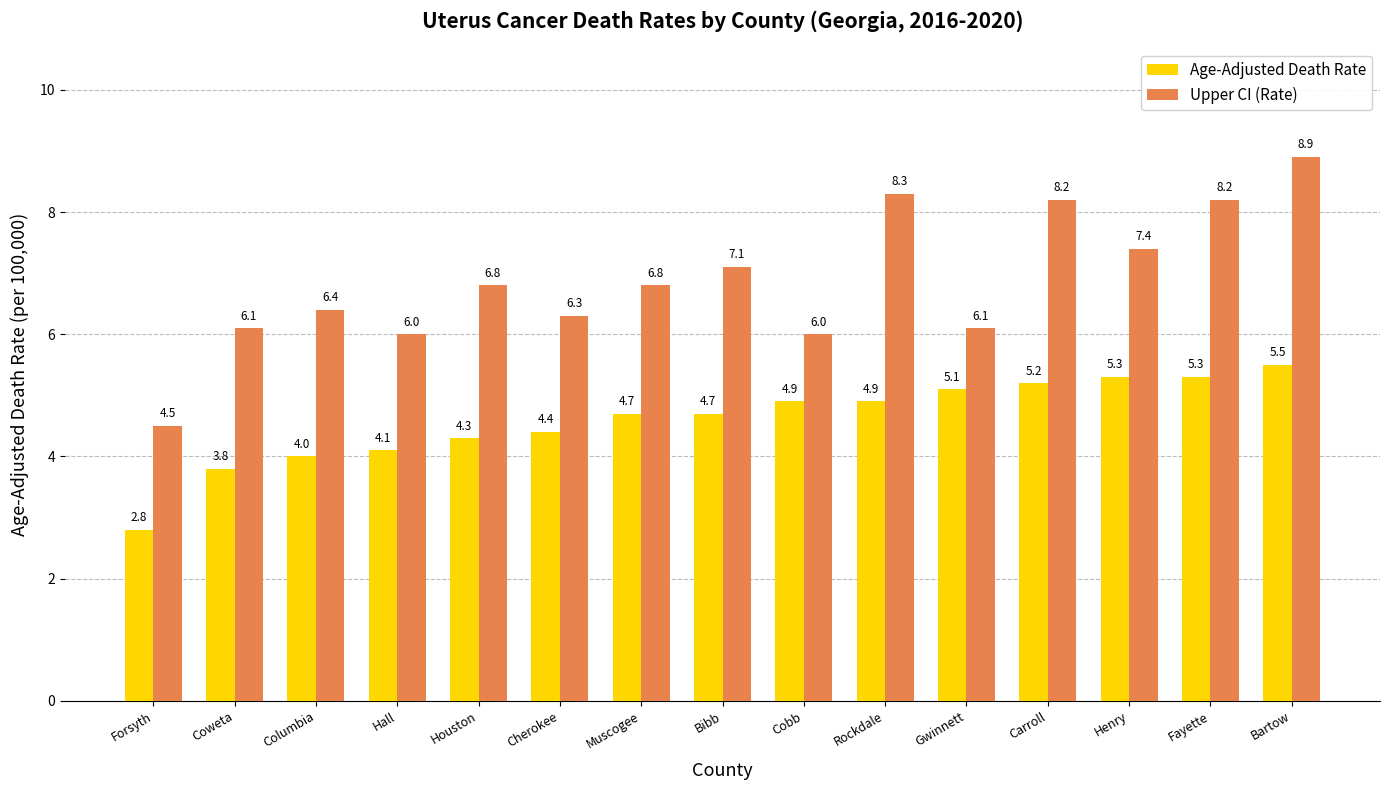

What value does the Age-Adjusted Death Rate series have at Muscogee?

4.7